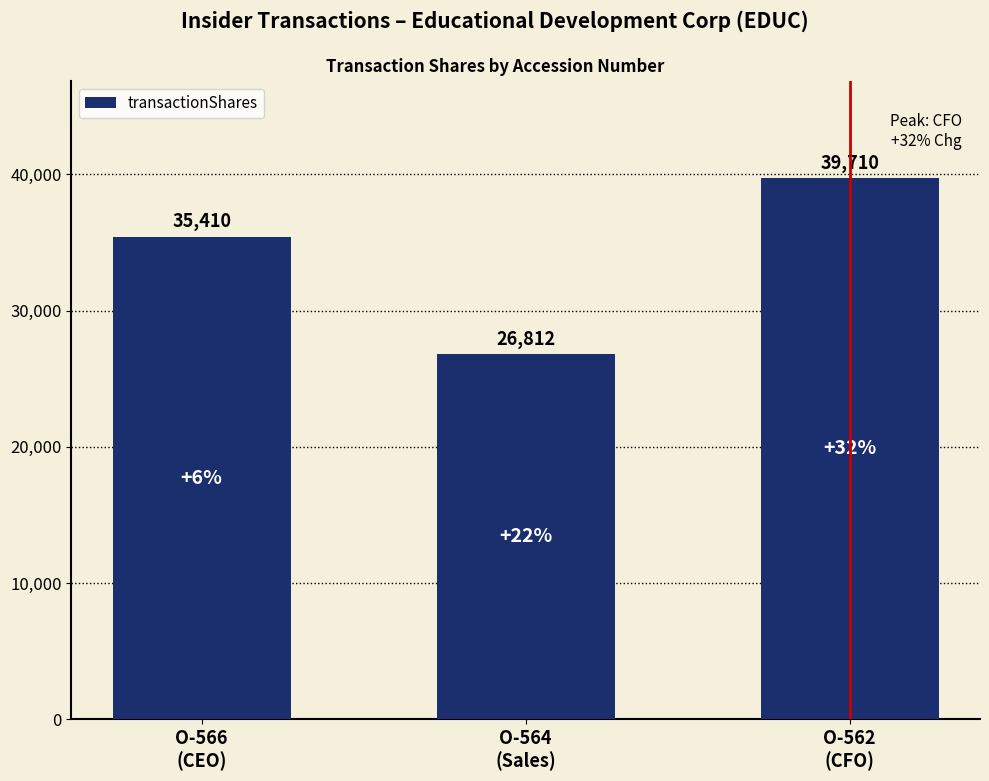

Between O-564
(Sales) and O-566
(CEO), which is larger?

O-566
(CEO)